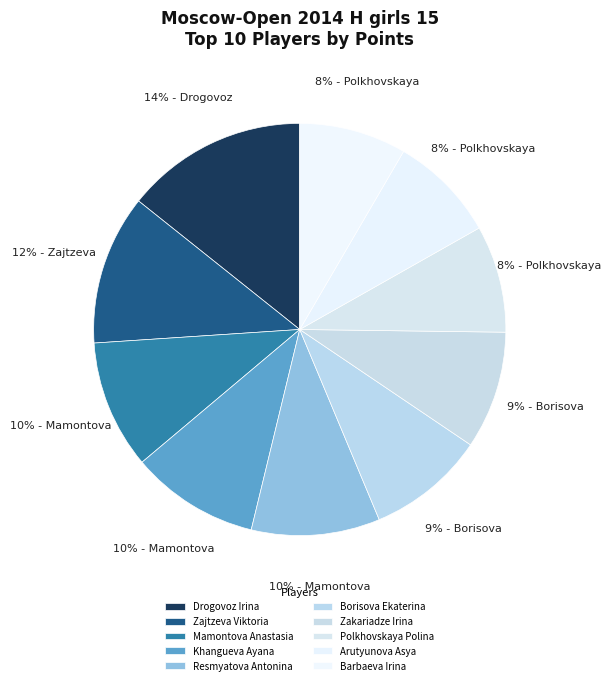

Does Zajtzeva Viktoria account for over 50% of the chart?

No